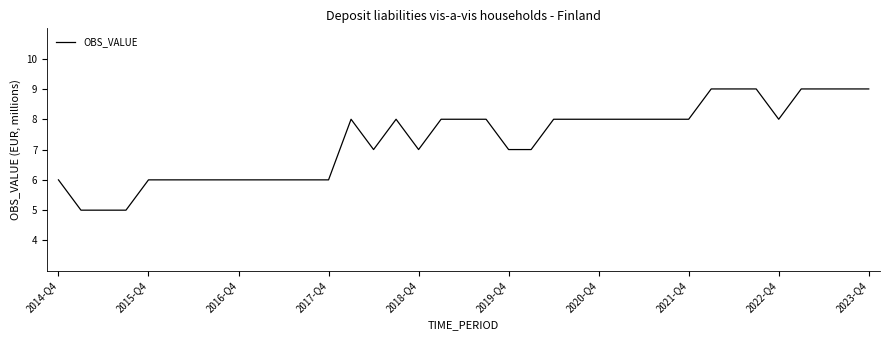

Does the chart display data point markers on the line(s)?

No